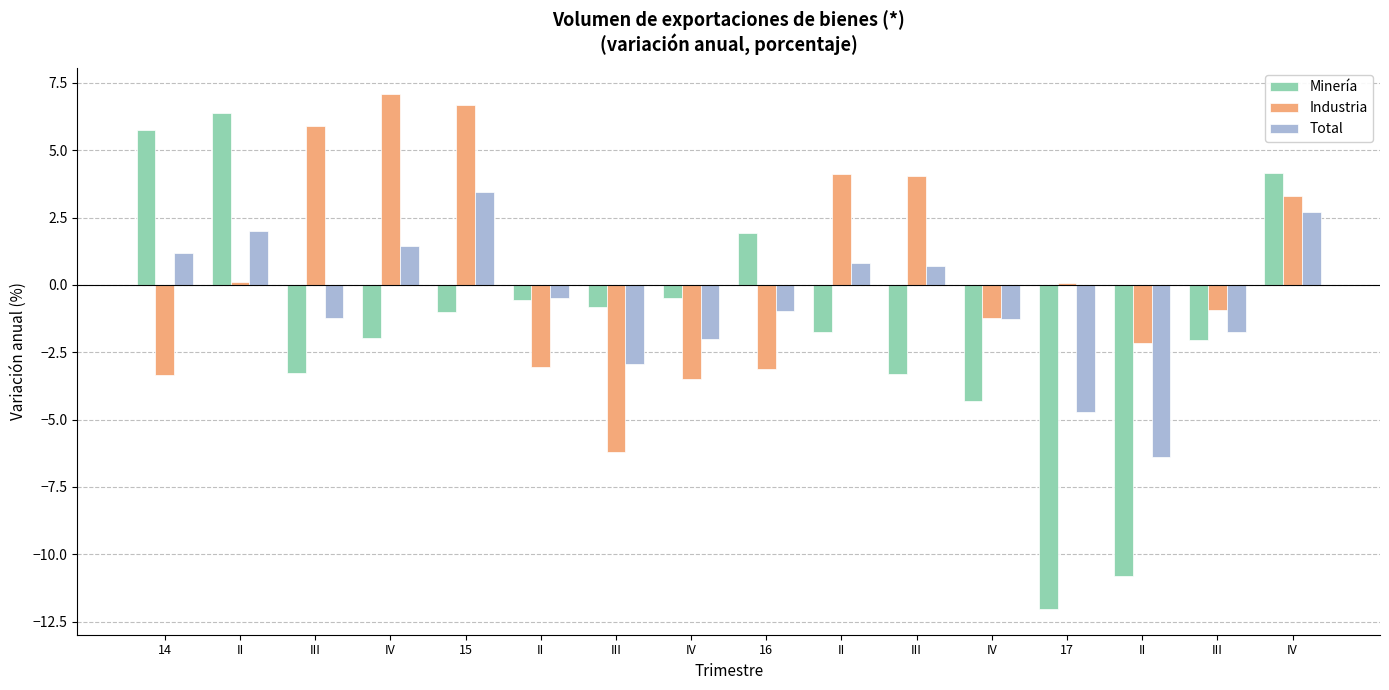

What is the difference between the highest and lowest values at IV?

9.1